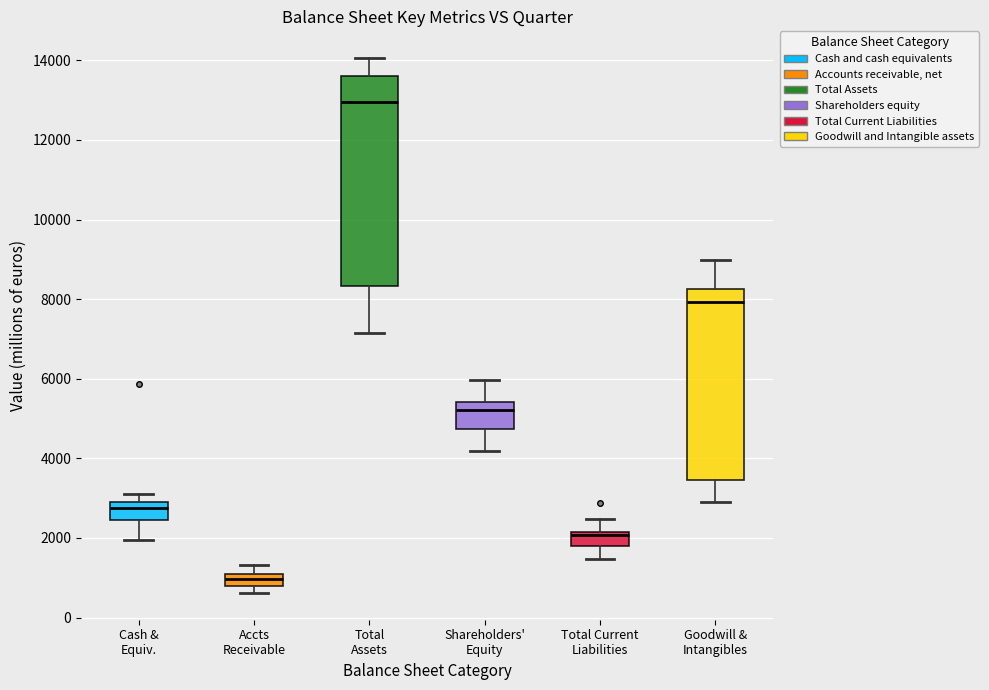

Reading left to right, read every box against the y-axis: the position of its median line, the range the box covers, and the ends of its whiskers. The values are not printed on the chart, so give them approximately, as read against the axis.

Cash & Equiv.: median 2800, box 2400 to 3000, whiskers 2000 to 3000 (just above the box's upper edge)
Accts Receivable: median 1000 (inside the box), box 800 to 1000, whiskers 600 to 1400
Total Assets: median 13000, box 8400 to 13600, whiskers 7200 to 14000
Shareholders' Equity: median 5200, box 4800 to 5400, whiskers 4200 to 6000
Total Current Liabilities: median 2000, box 1800 to 2200, whiskers 1400 to 2400
Goodwill & Intangibles: median 8000, box 3400 to 8200, whiskers 2800 to 9000